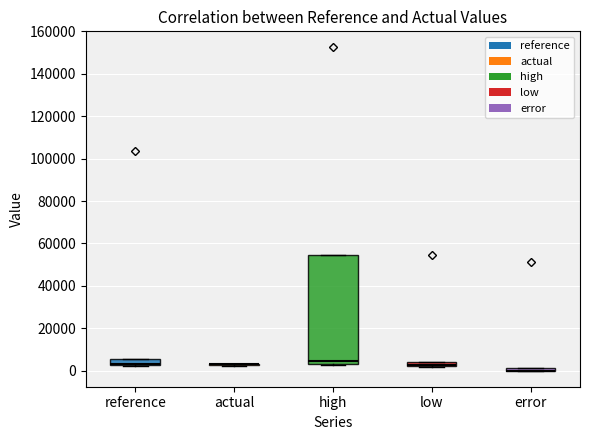

Which box is the tallest, from its lower edge to its upper edge?

high